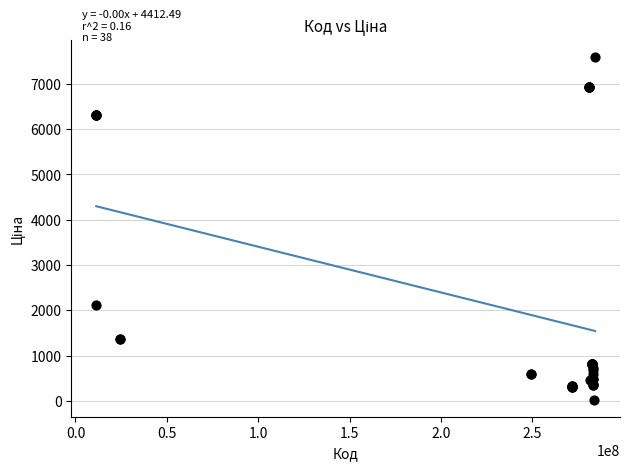

What Y value in the scatter plot is closest to 3814?

2108.4